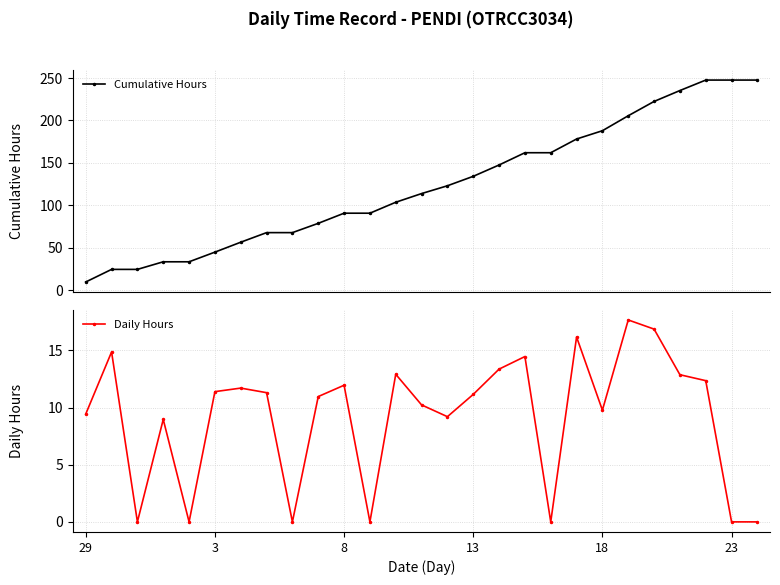

Reading right to left, list all the values displayed in this chart.

Cumulative Hours: 247.5	247.5	247.5	235.2	222.3	205.5	187.8	178.0	161.9	161.9	147.4	134.0	122.9	113.7	103.5	90.5	90.5	78.6	67.6	67.6	56.3	44.6	33.2	33.2	24.3	24.3	9.4
Daily Hours: 0.0	0.0	12.3	12.9	16.9	17.7	9.8	16.2	0.0	14.5	13.4	11.2	9.2	10.2	12.9	0.0	11.9	11.0	0.0	11.3	11.7	11.4	0.0	9.0	0.0	14.9	9.4